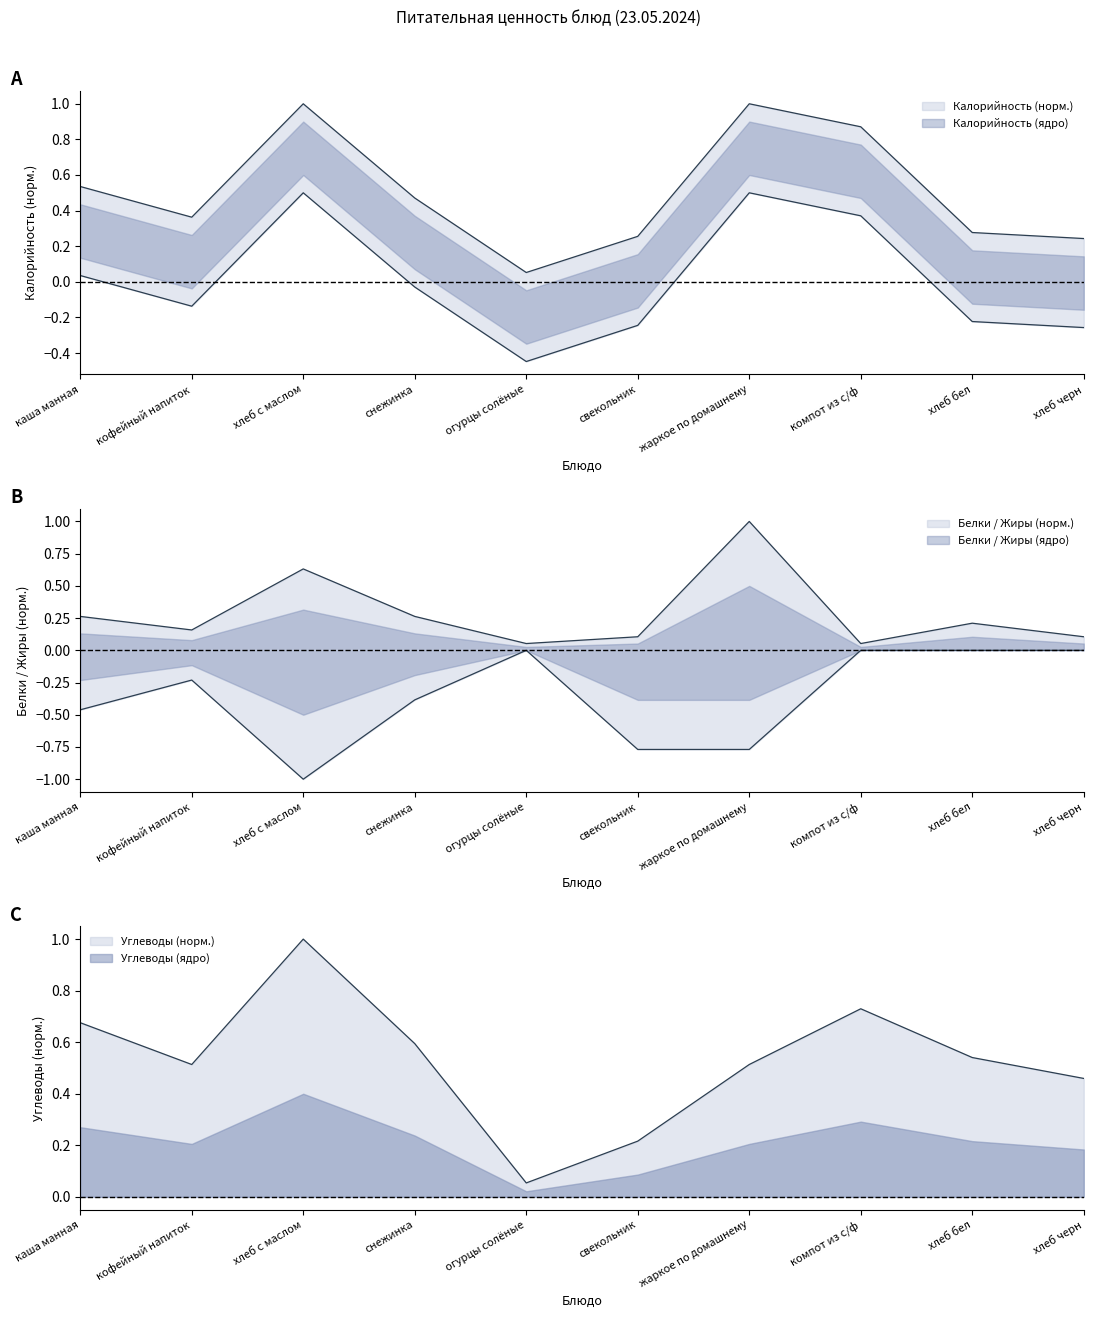

What is the label of the 8th point from the left?

компот из с/ф